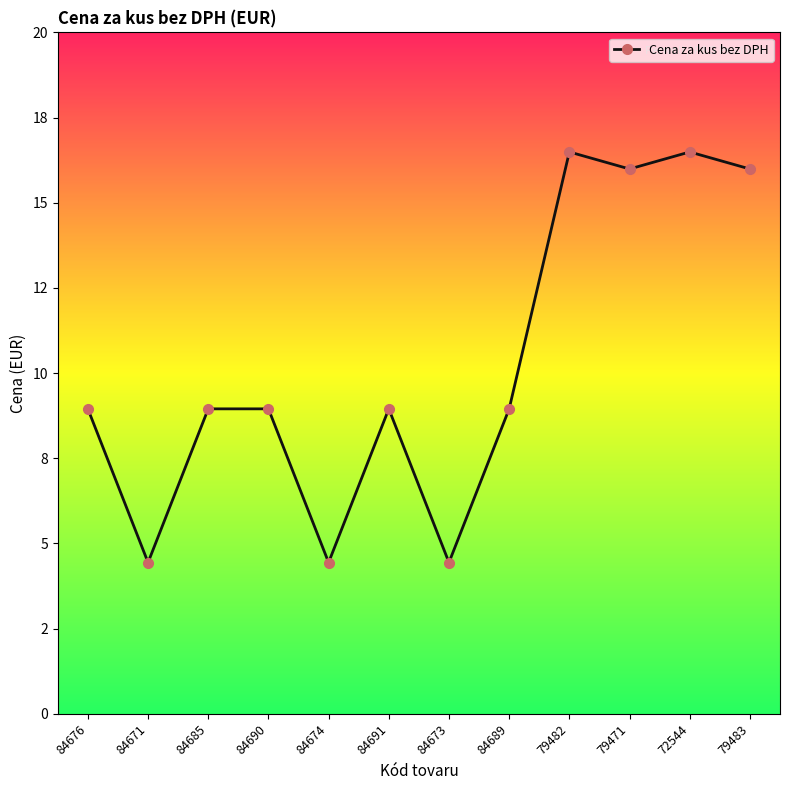

Does the chart have visible grid lines?

No